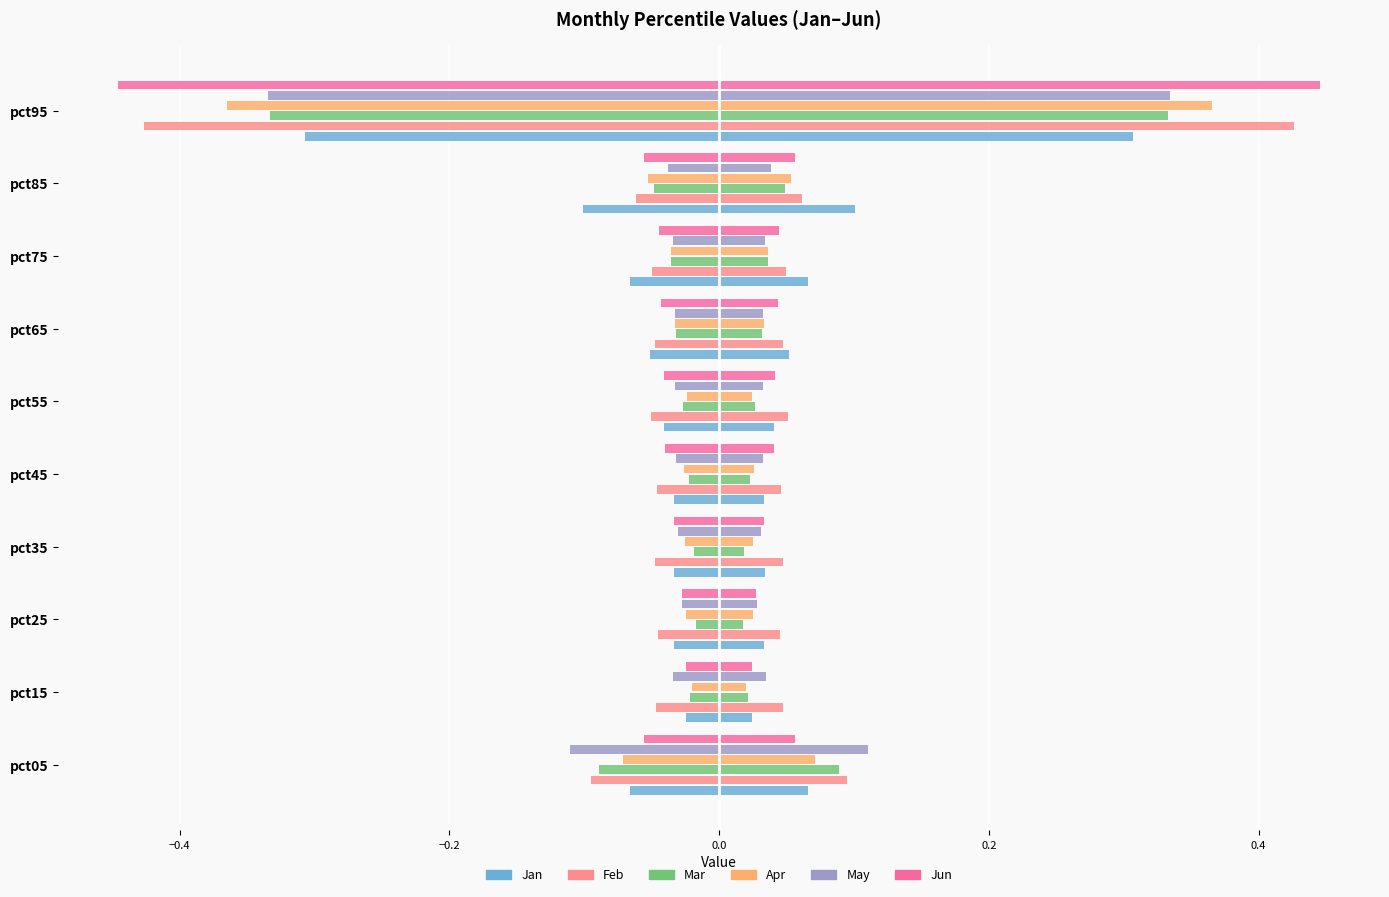

Is the value of May at pct95 greater than the value of Mar at pct55?

No